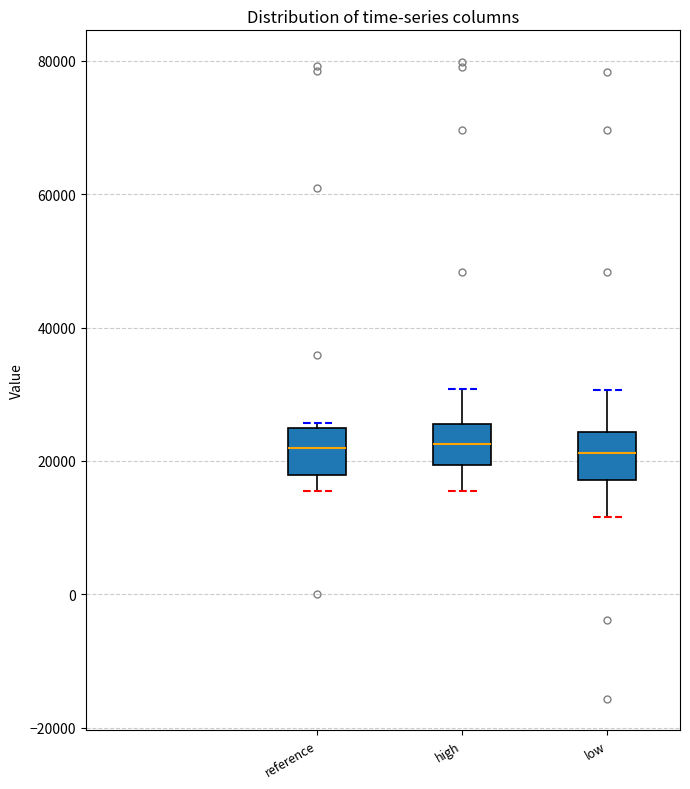

Where does the median line of the box for low sit on the y-axis? The values are not printed on the chart, so give them approximately, as read against the axis.

22000